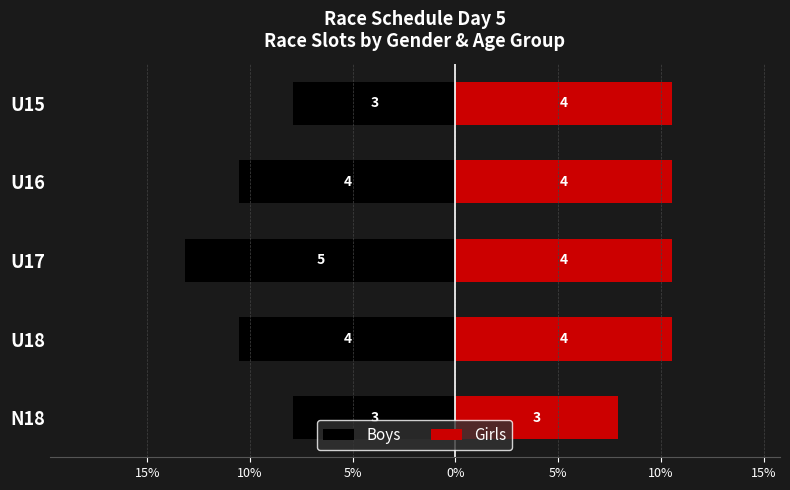

Which series has the largest total across all categories?

Girls